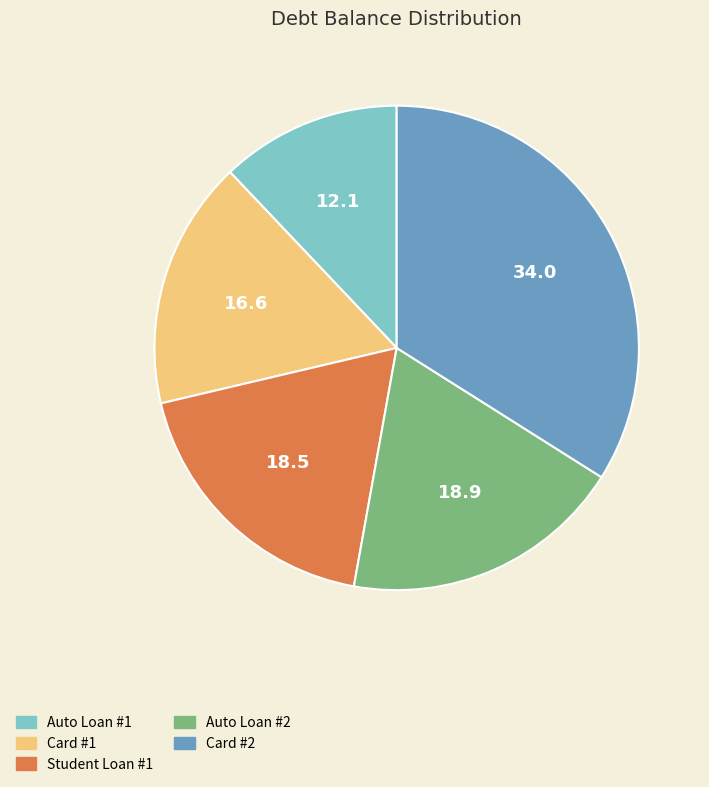

How many segments does this pie chart have?

5